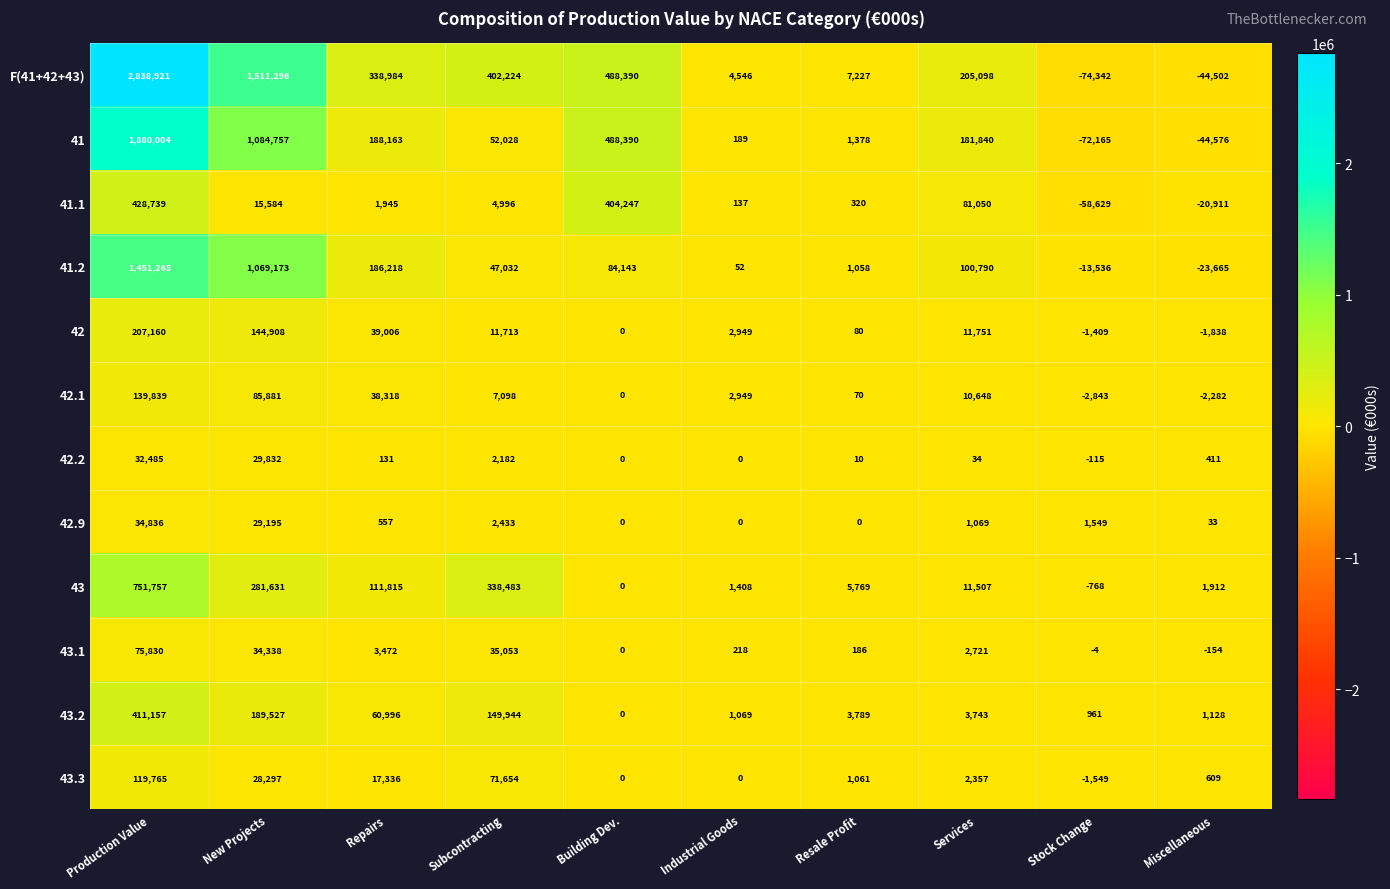

The value of 42.2 at Building Dev. is 16783. True or false?

False